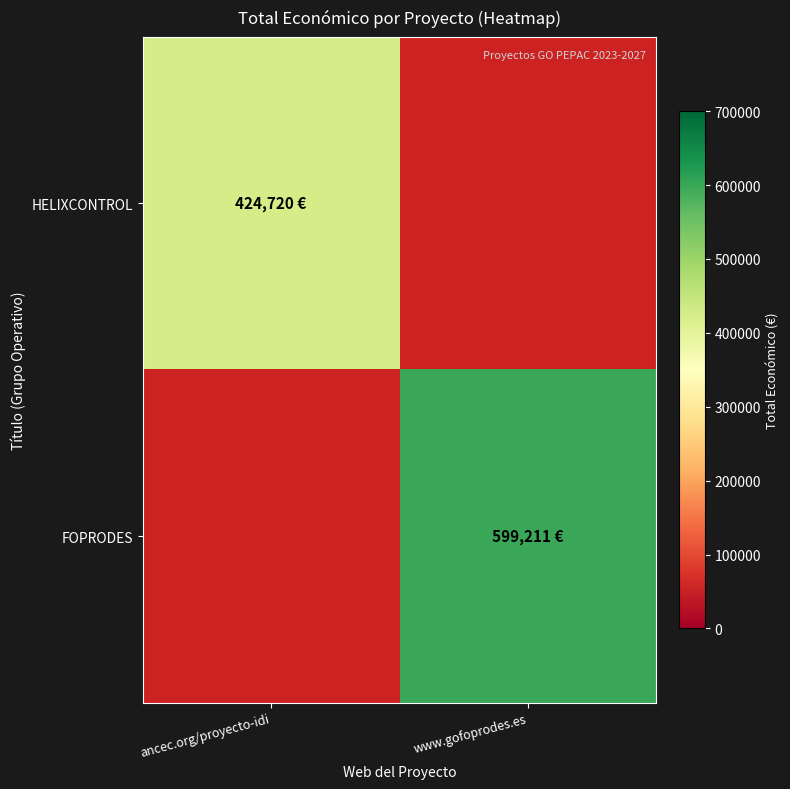

Rank the series at ancec.org/proyecto-idi from highest to lowest value.

HELIXCONTROL, FOPRODES